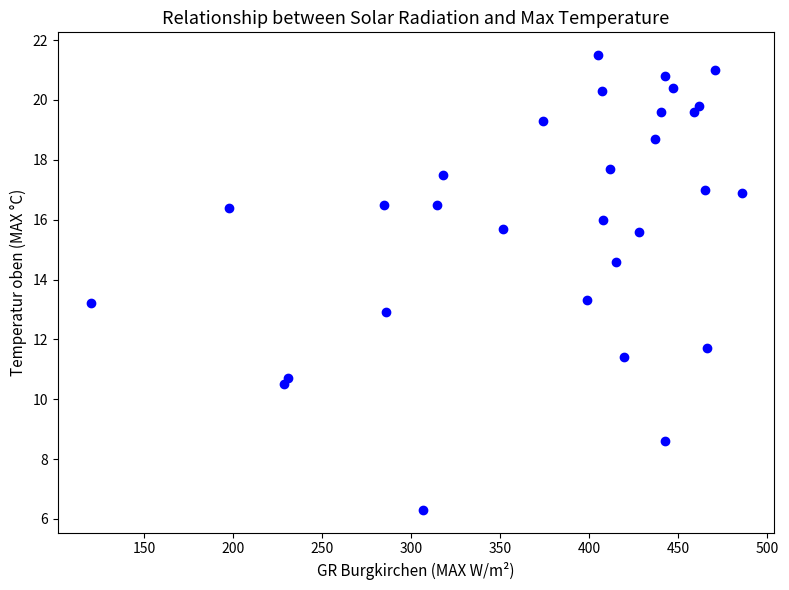

What is the range of Y values (max minus min)?

15.2